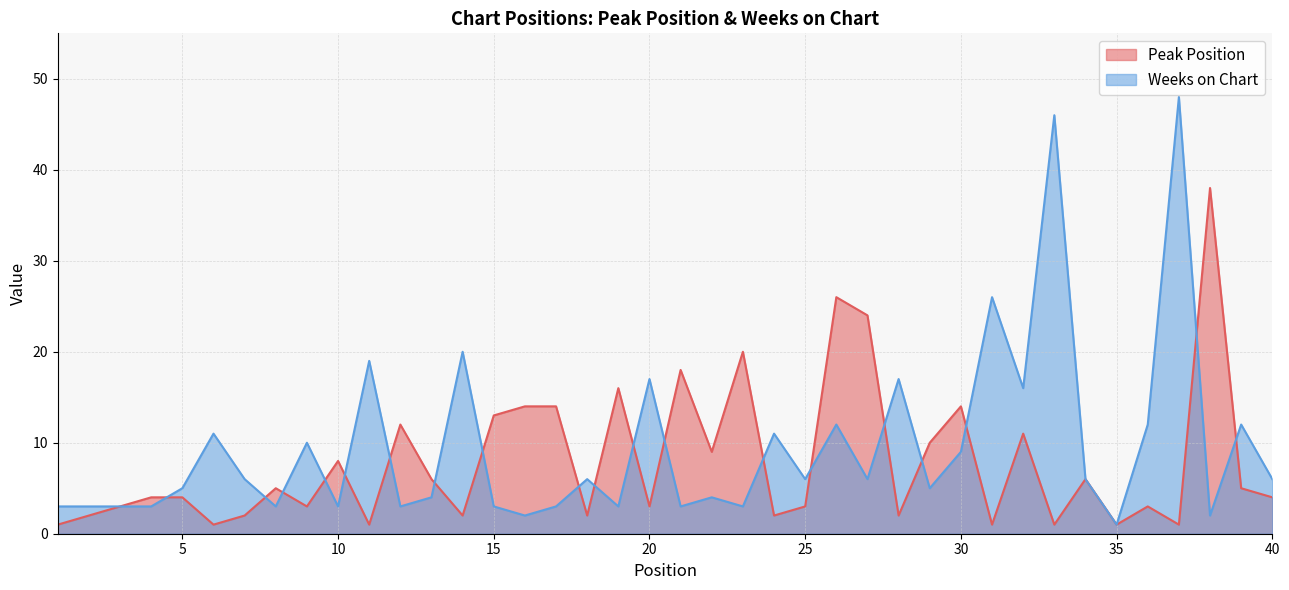

Reading right to left, what are all the values shown in this chart?

Peak Position: 4	5	38	1	3	1	6	1	11	1	14	10	2	24	26	3	2	20	9	18	3	16	2	14	14	13	2	6	12	1	8	3	5	2	1	4	4	3	2	1
Weeks on Chart: 6	12	2	48	12	1	6	46	16	26	9	5	17	6	12	6	11	3	4	3	17	3	6	3	2	3	20	4	3	19	3	10	3	6	11	5	3	3	3	3